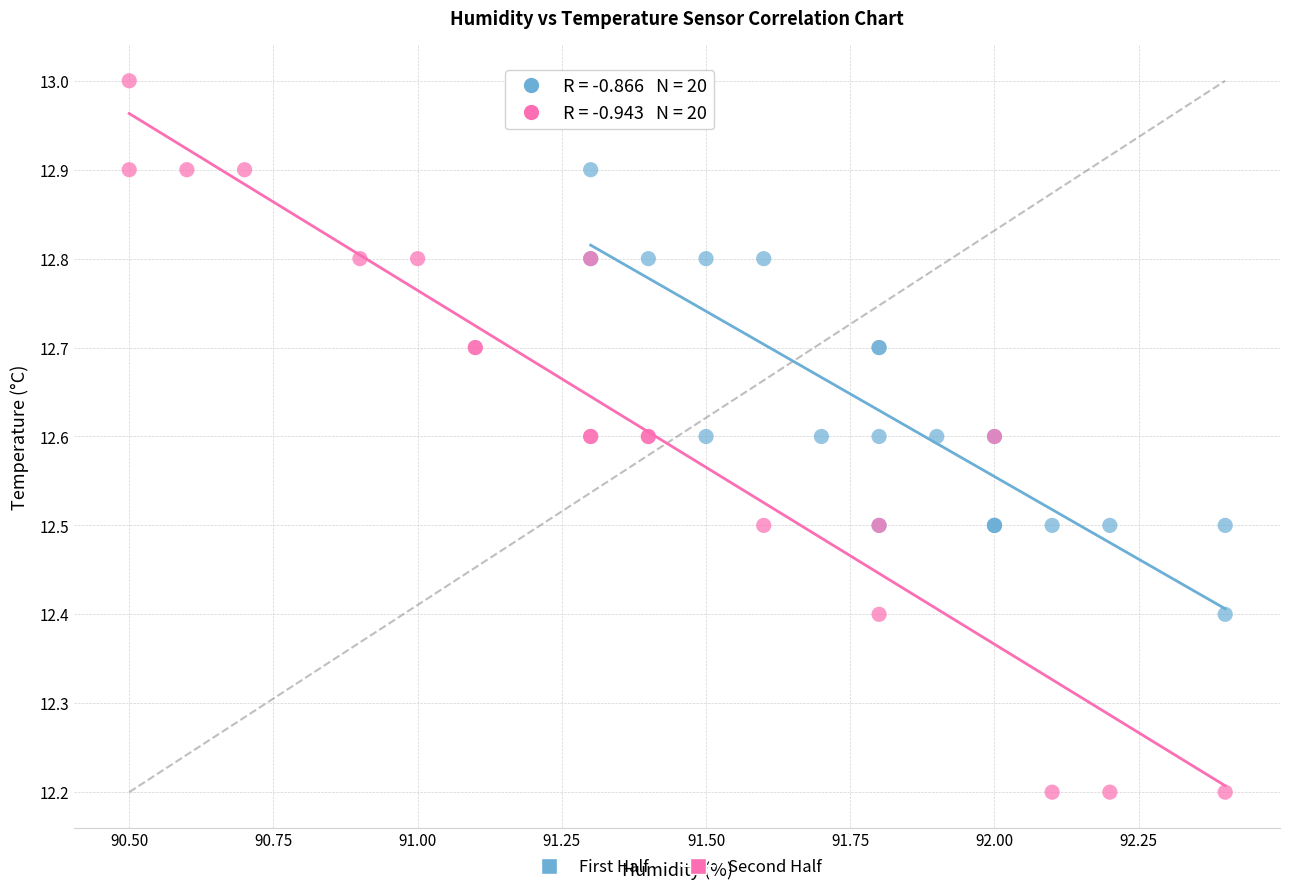

Which series has the largest Y range (max minus min)?

Second Half